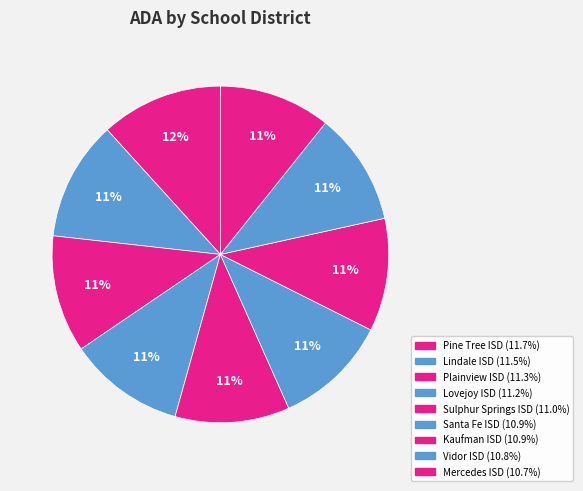

To the nearest percent, what is the difference between the largest and smallest slice percentages?

1%